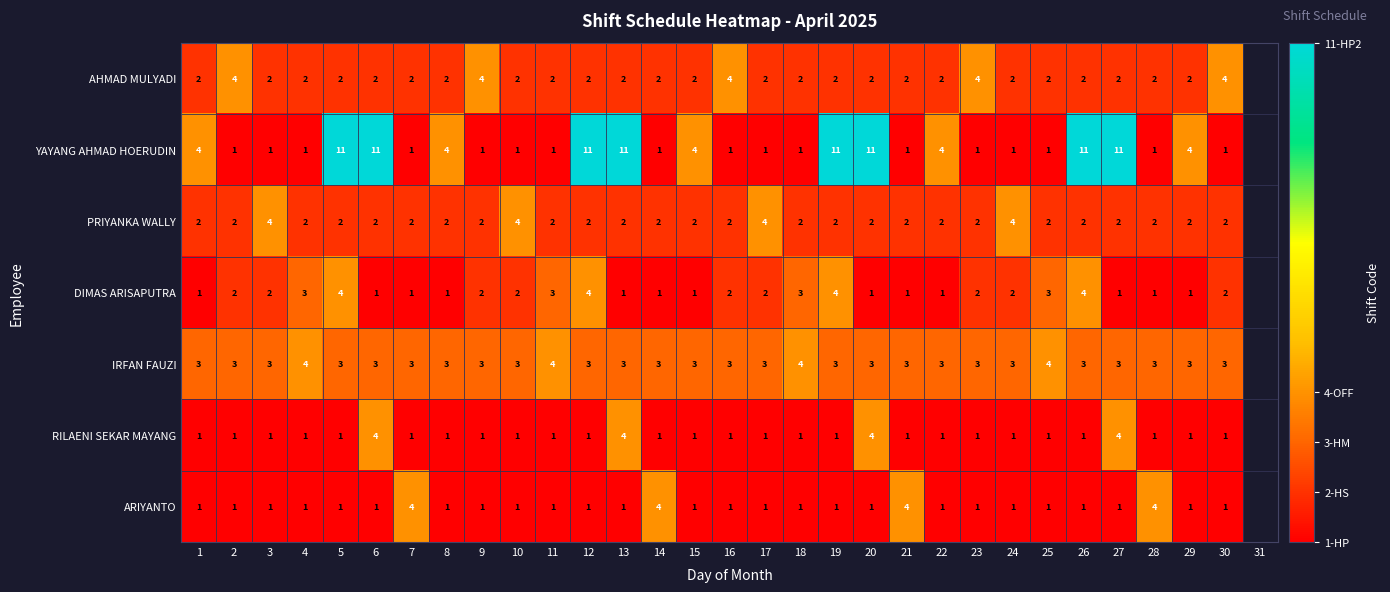

True or false: IRFAN FAUZI has a value of 1 at 20.

False